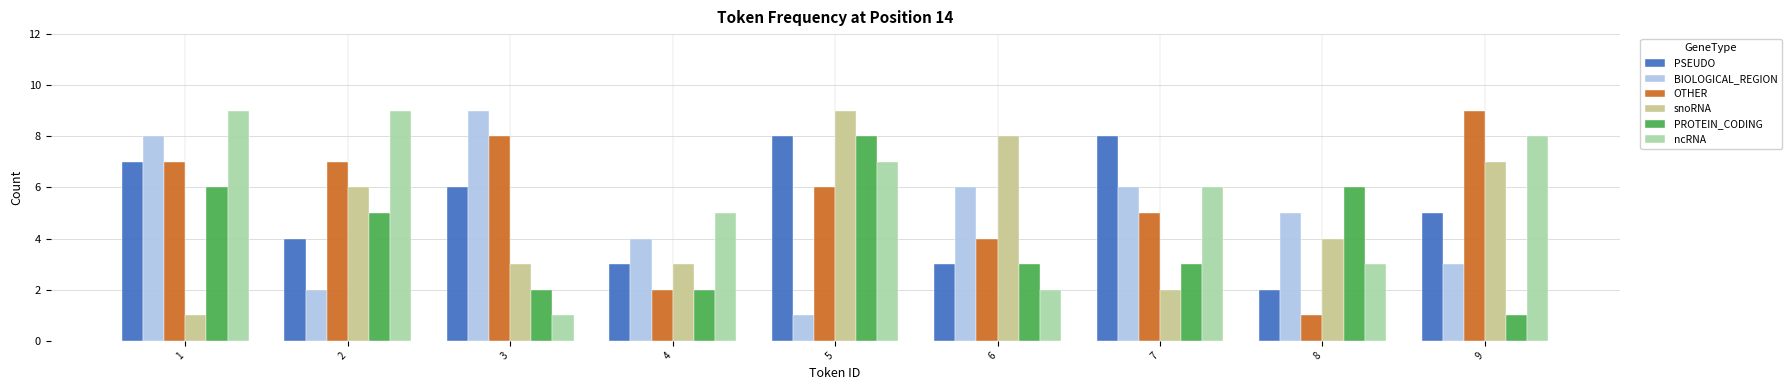

Reading left to right, extract all data points from this chart.

PSEUDO: 1=7	2=4	3=6	4=3	5=8	6=3	7=8	8=2	9=5
BIOLOGICAL_REGION: 1=8	2=2	3=9	4=4	5=1	6=6	7=6	8=5	9=3
OTHER: 1=7	2=7	3=8	4=2	5=6	6=4	7=5	8=1	9=9
snoRNA: 1=1	2=6	3=3	4=3	5=9	6=8	7=2	8=4	9=7
PROTEIN_CODING: 1=6	2=5	3=2	4=2	5=8	6=3	7=3	8=6	9=1
ncRNA: 1=9	2=9	3=1	4=5	5=7	6=2	7=6	8=3	9=8